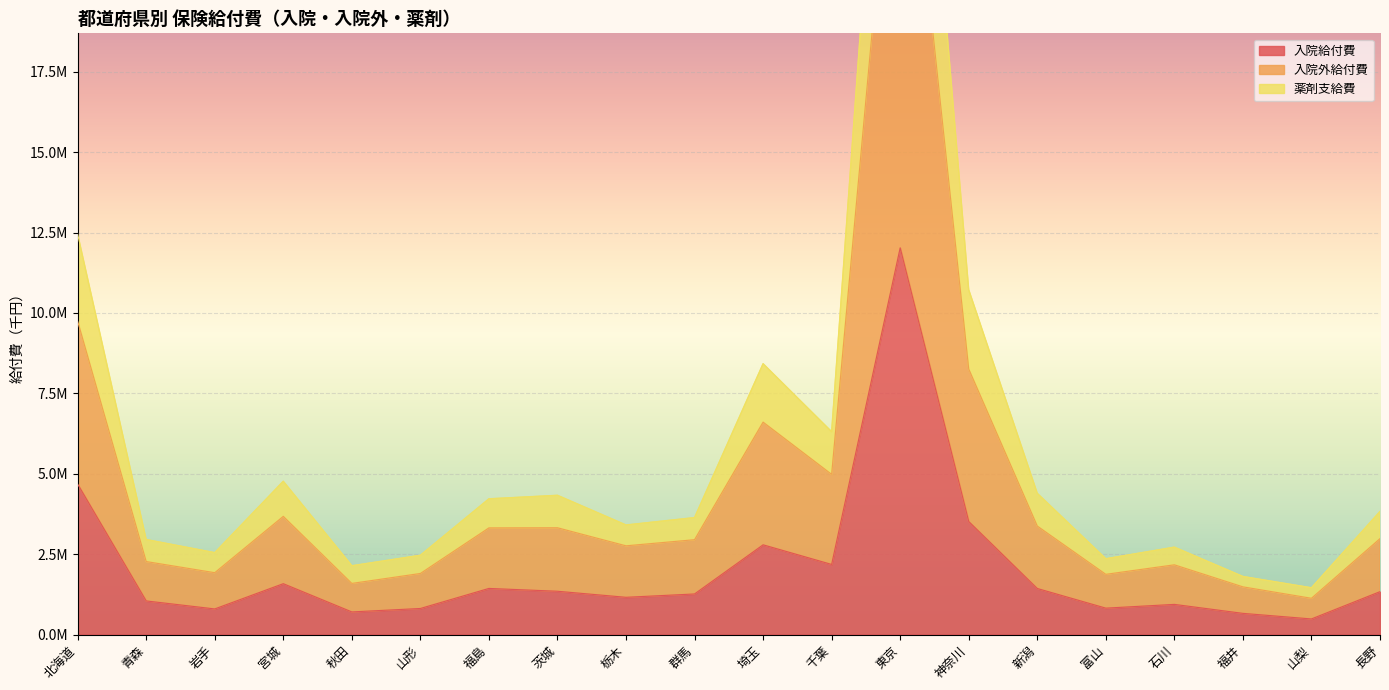

The value of 入院外給付費 at 富山 is 1261597.5. True or false?

False